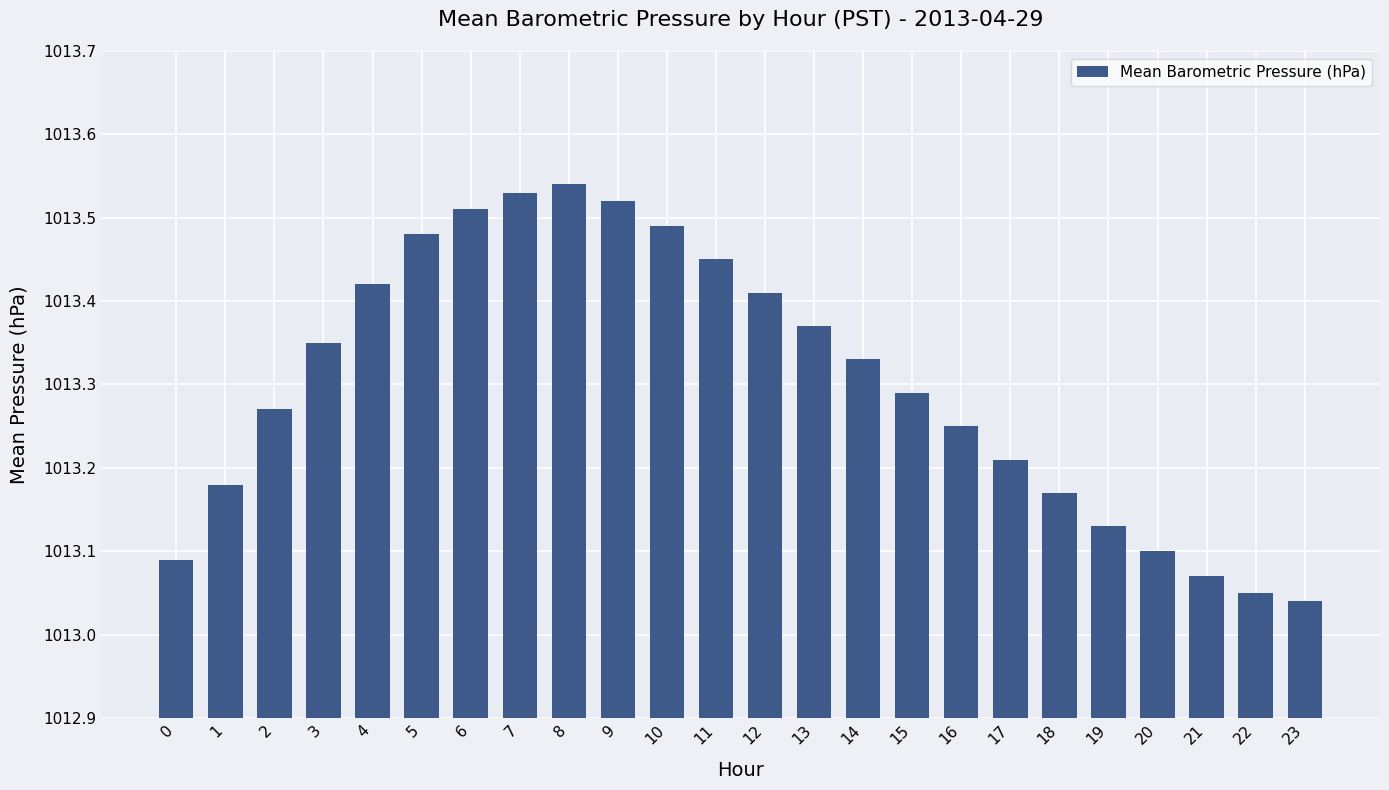

What is the ratio of the value at 12 to the value at 5?

1.0